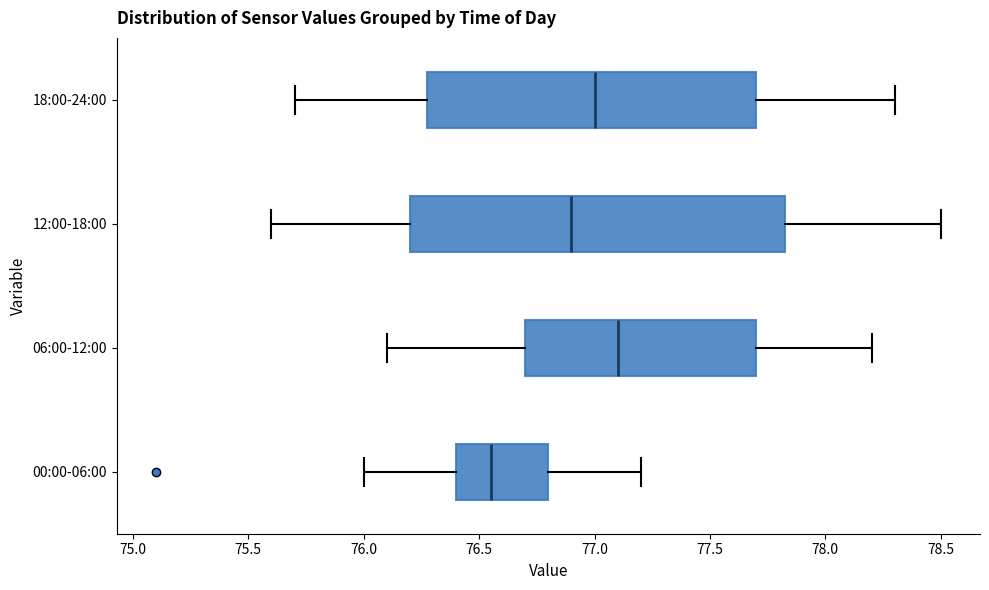

Where does the median line of the box for 12:00-18:00 sit on the x-axis? The values are not printed on the chart, so give them approximately, as read against the axis.

76.90